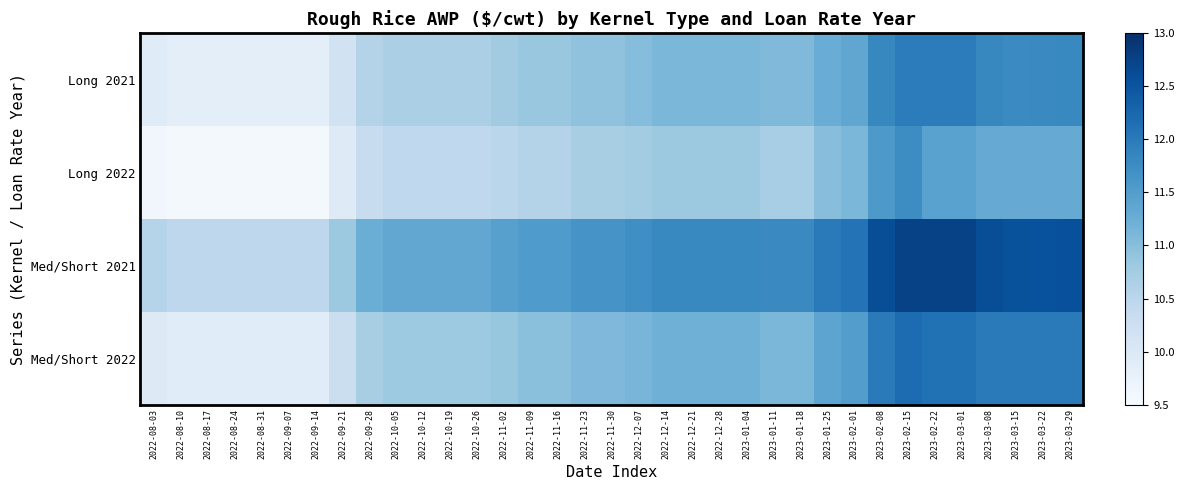

Which series has the largest total across all categories?

Med/Short 2021